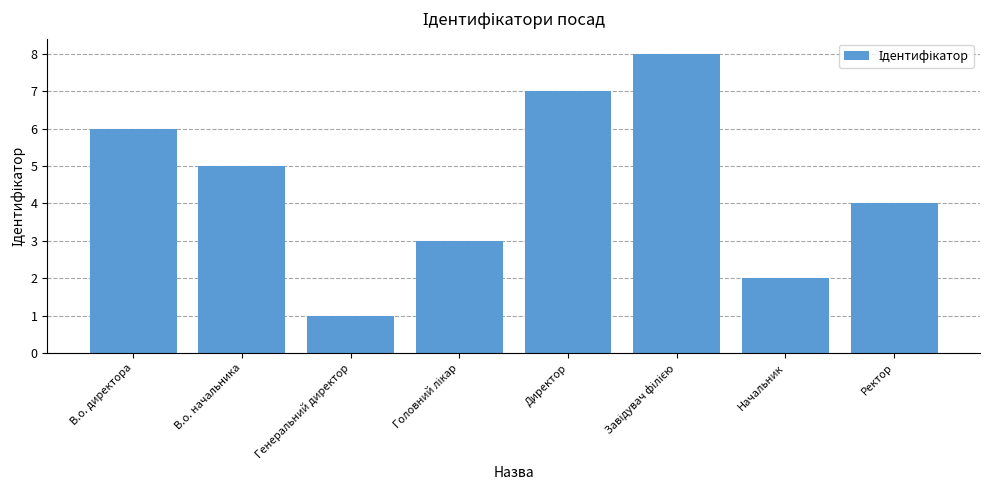

What is the difference between the second highest and second lowest values?

5